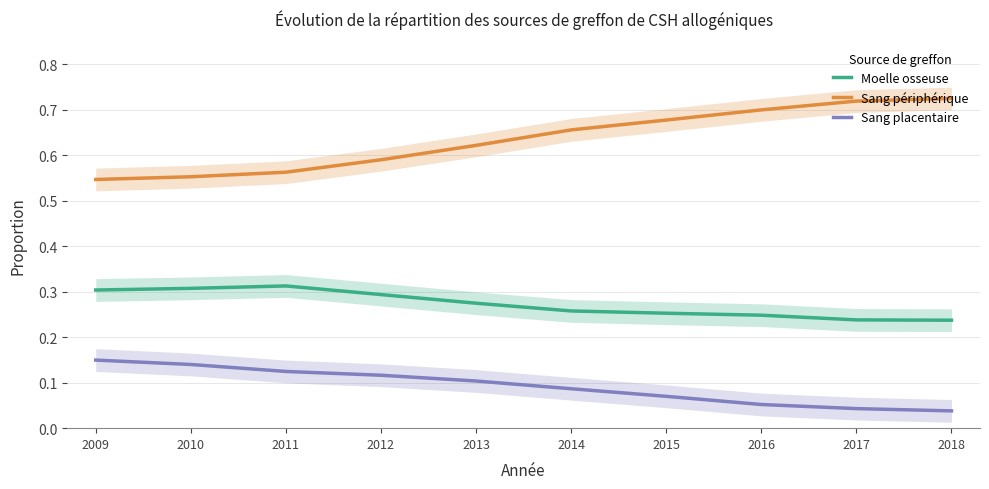

What is the spread (max minus min) of values at 2015?

0.6